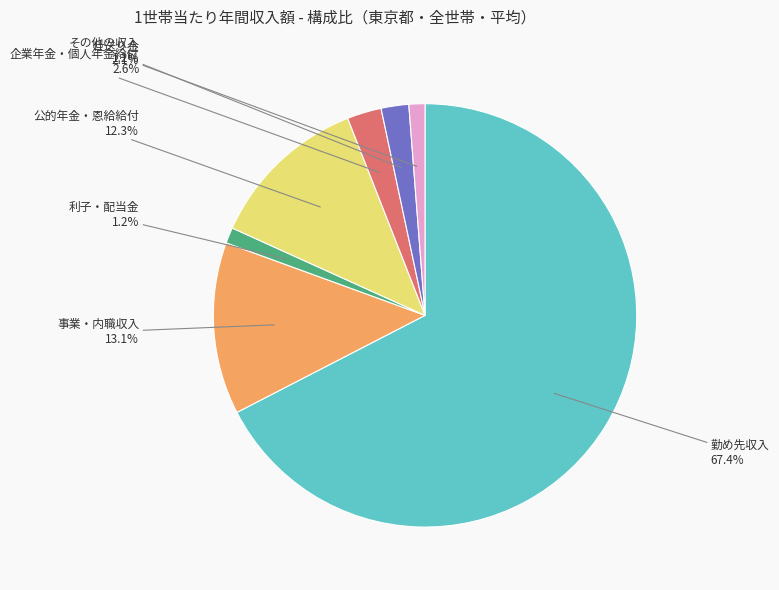

To the nearest percent, what is the average slice percentage?

14%